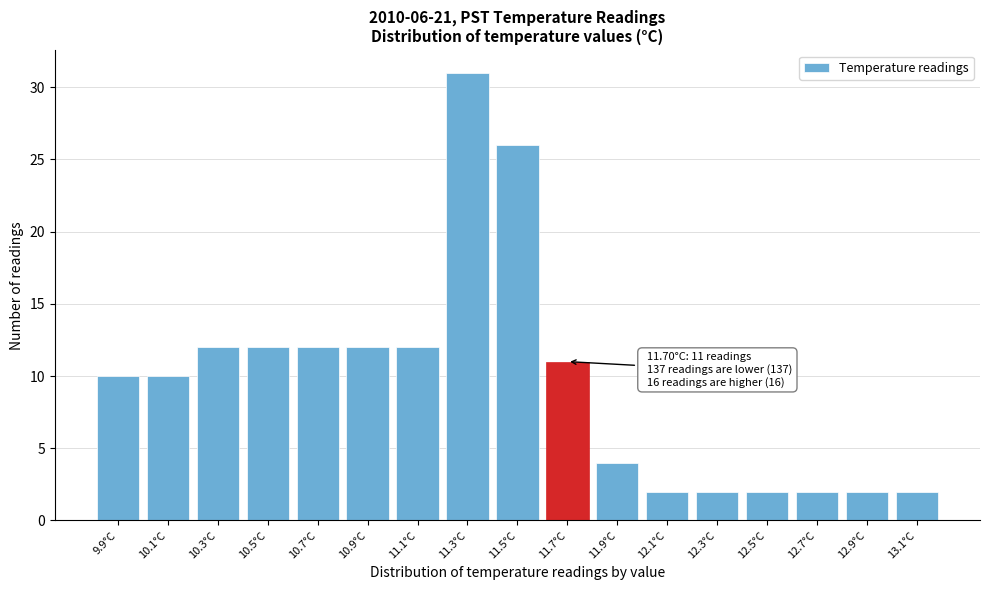

Reading right to left, list all the values displayed in this chart.

13.1°C=2	12.9°C=2	12.7°C=2	12.5°C=2	12.3°C=2	12.1°C=2	11.9°C=4	11.7°C=11	11.5°C=26	11.3°C=31	11.1°C=12	10.9°C=12	10.7°C=12	10.5°C=12	10.3°C=12	10.1°C=10	9.9°C=10